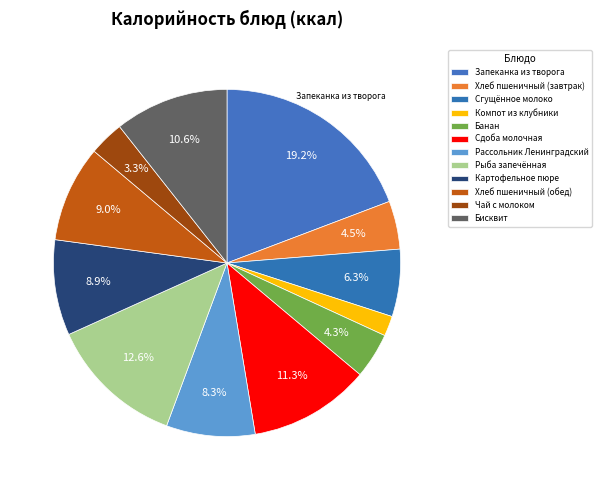

How many segments does this pie chart have?

12